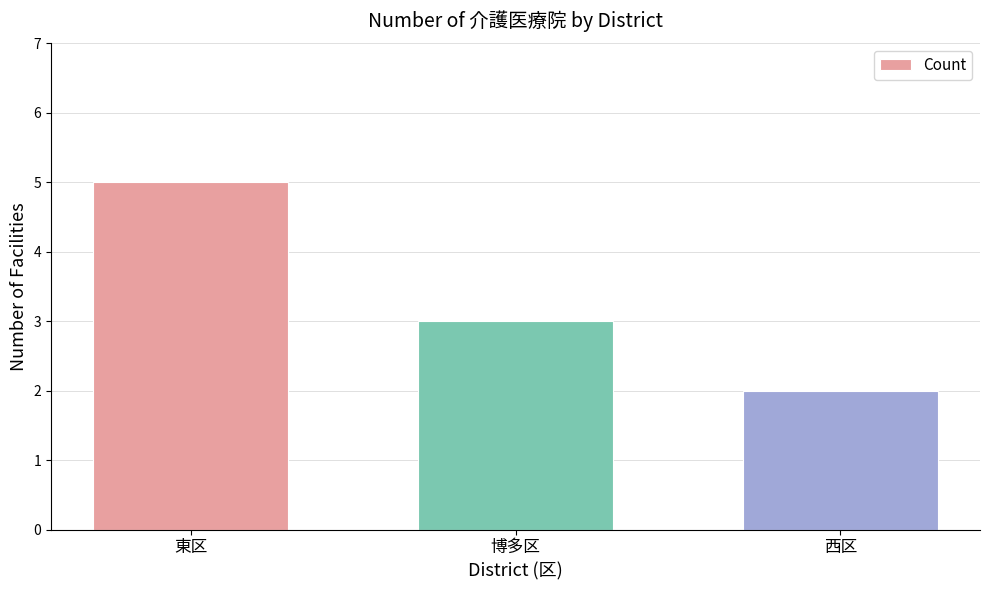

Does the chart contain stacked bars?

No